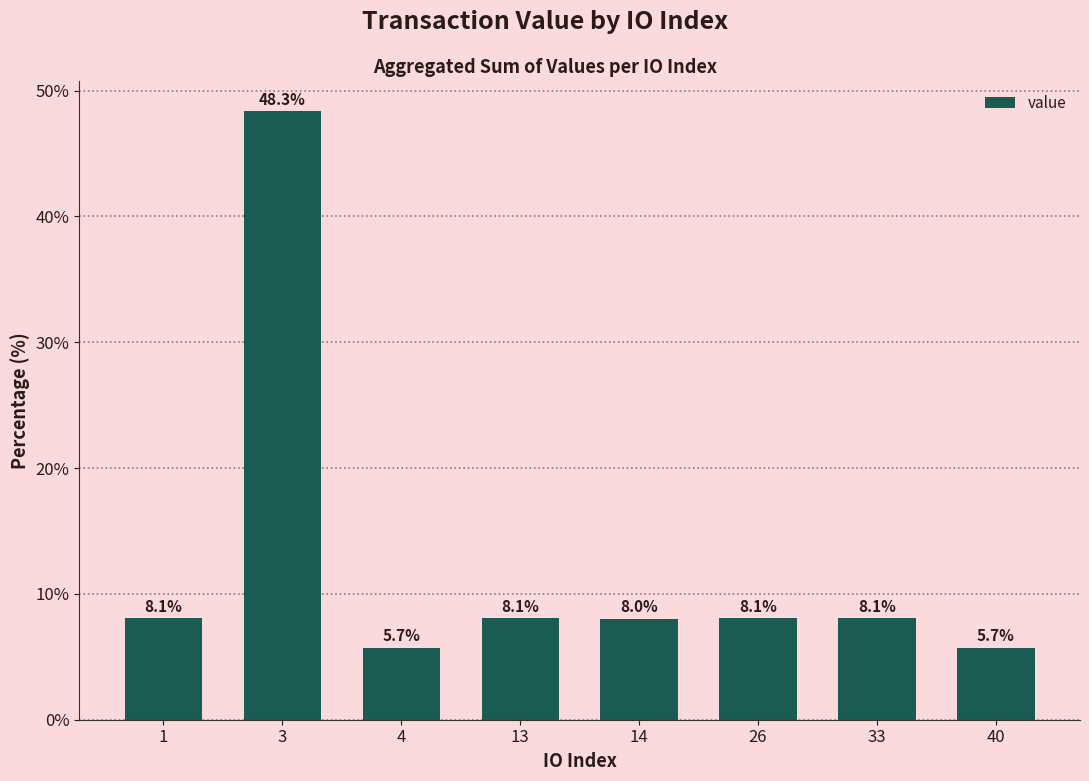

Approximately how many times larger is the value at 40 compared to 13?

0.7